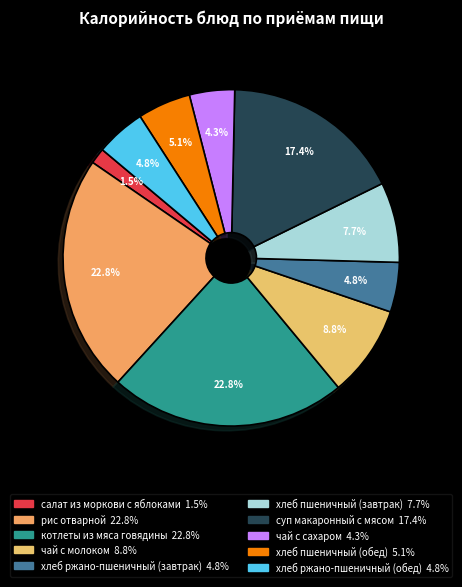

What is the change in value from салат из моркови с яблоками to хлеб ржано-пшеничный (обед)?

+30.0